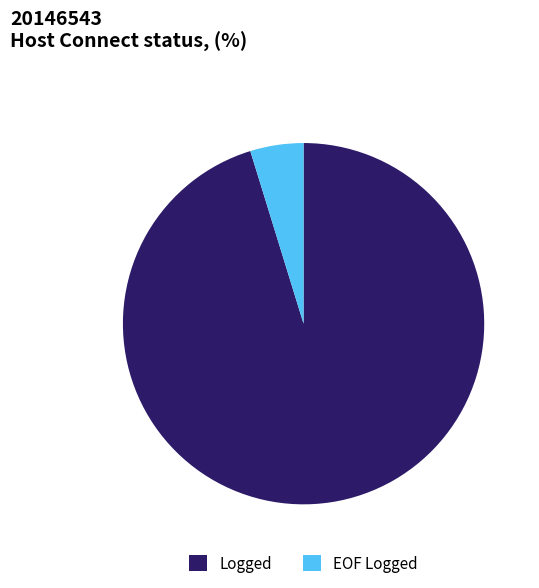

Which slice is the largest?

Logged